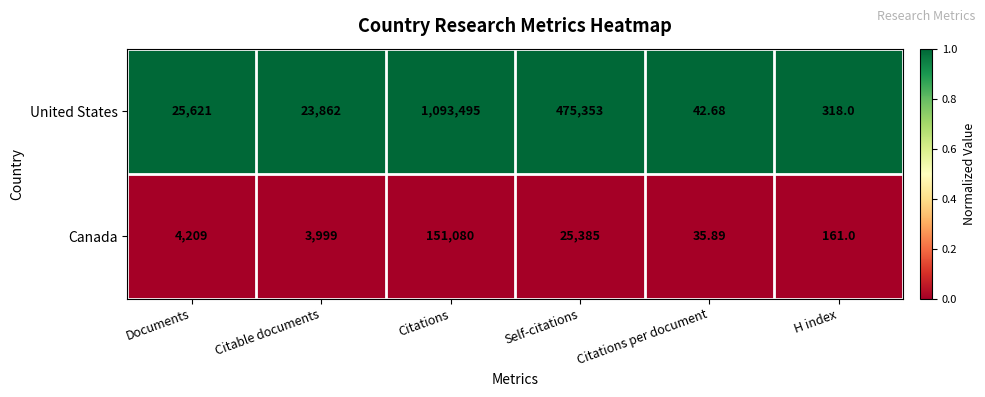

Which category has the highest value across all series?

Citations